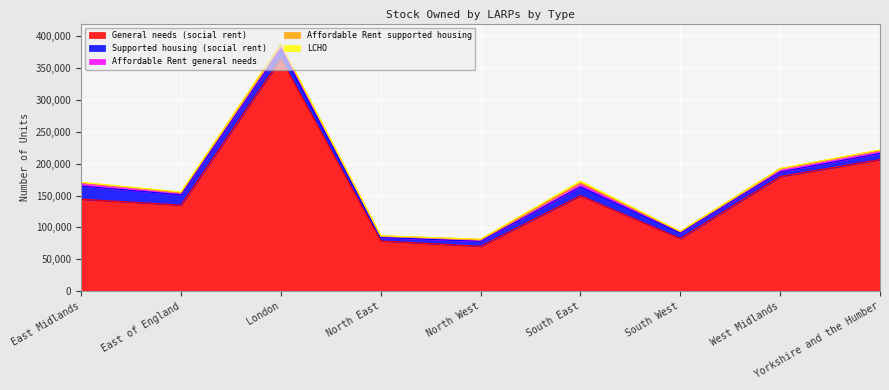

Where does the Affordable Rent general needs series first go above 4434?

East Midlands